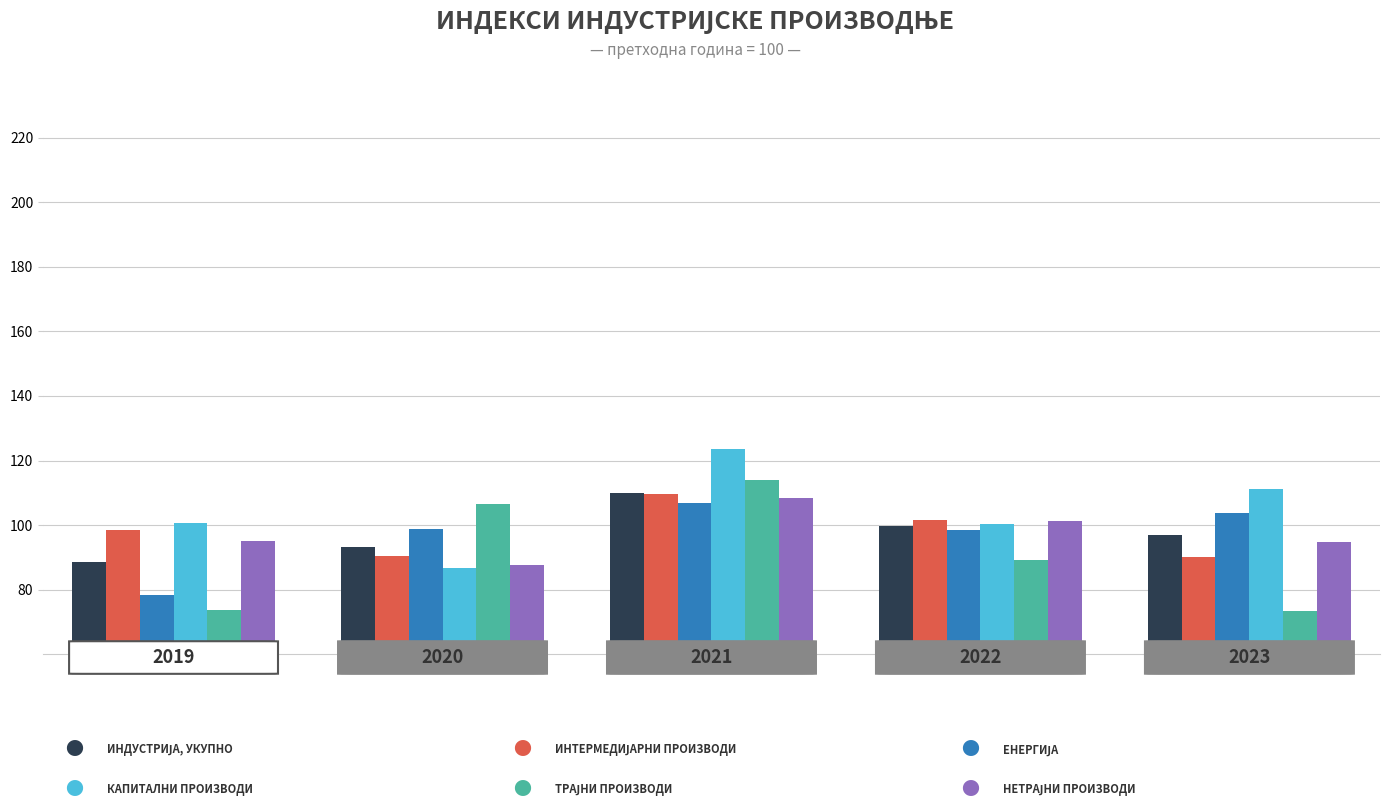

What is the maximum value shown in the chart?

123.7